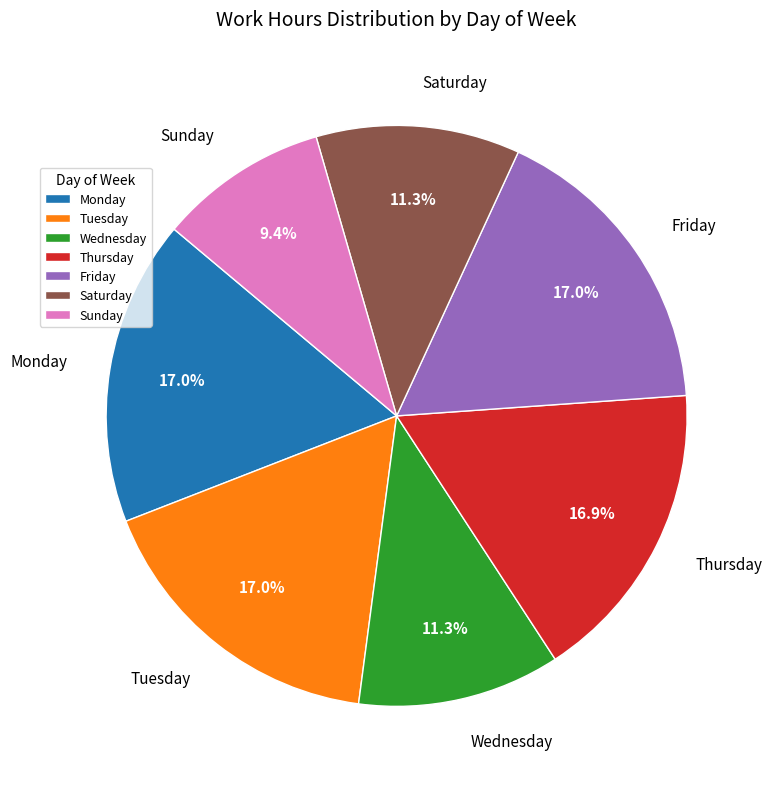

Is the sum of Thursday and Monday greater than half?

No